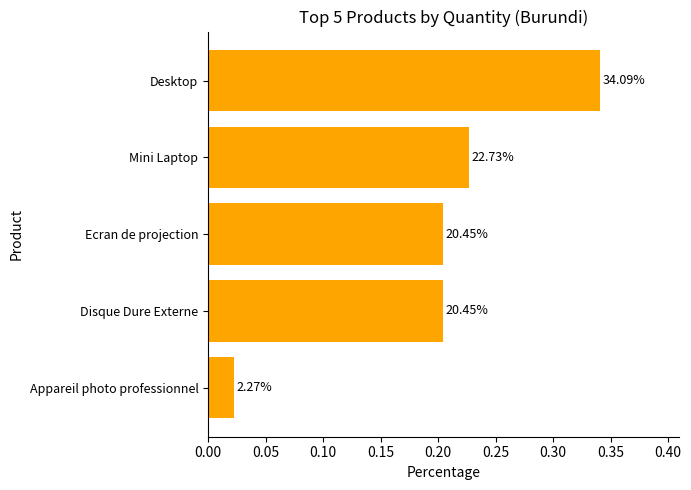

Are the bars grouped side by side (vs. stacked)?

No